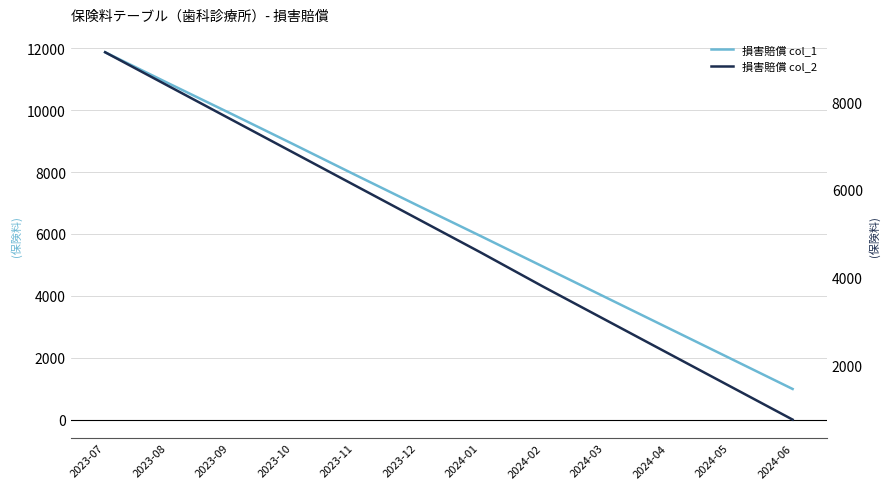

Reading left to right, what are all the values shown in this chart?

損害賠償 col_1: 2023-07=11870	2023-08=10880	2023-09=9900	2023-10=8910	2023-11=7910	2023-12=6920	2024-01=5940	2024-02=4950	2024-03=3960	2024-04=2970	2024-05=1980	2024-06=990
損害賠償 col_2: 2023-07=9140	2023-08=8380	2023-09=7620	2023-10=6860	2023-11=6100	2023-12=5340	2024-01=4580	2024-02=3800	2024-03=3040	2024-04=2280	2024-05=1520	2024-06=760